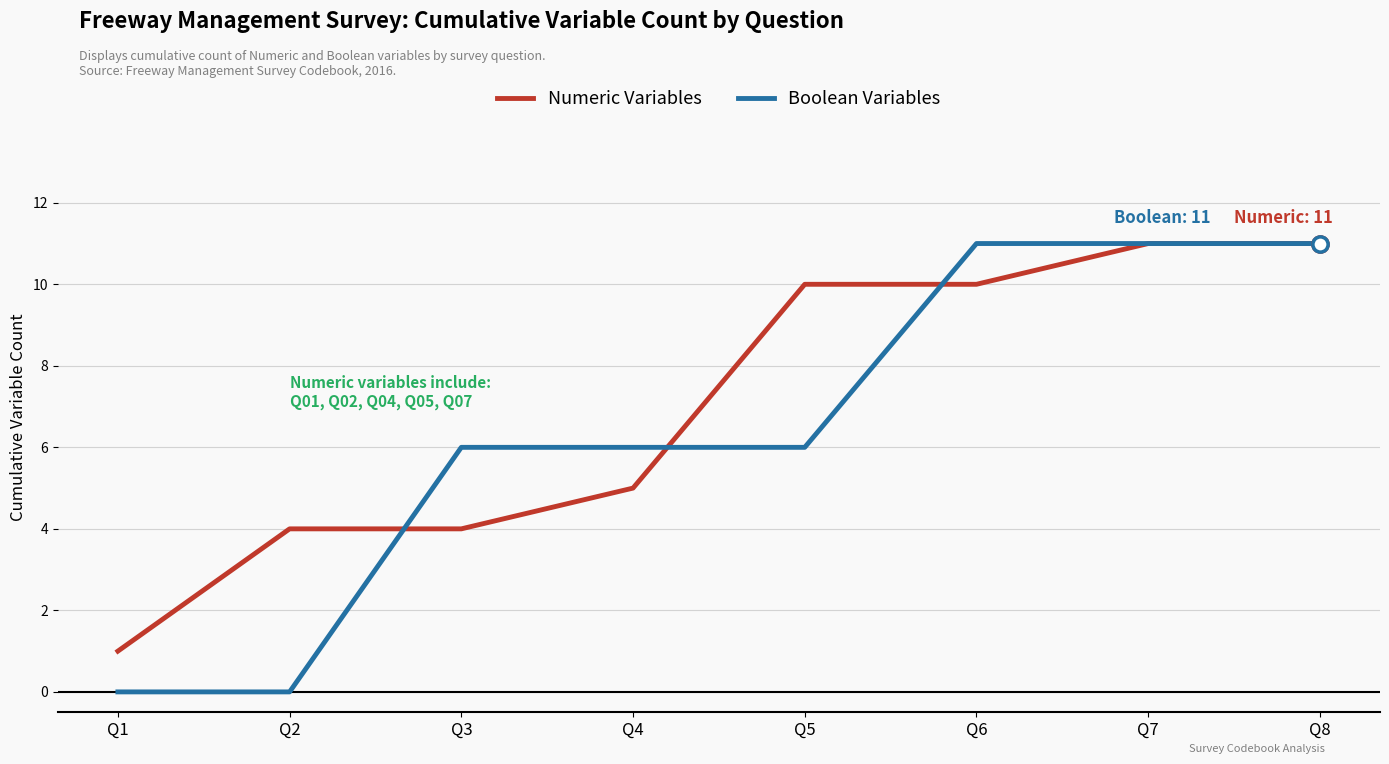

Which series has the largest range (max minus min)?

Boolean Variables